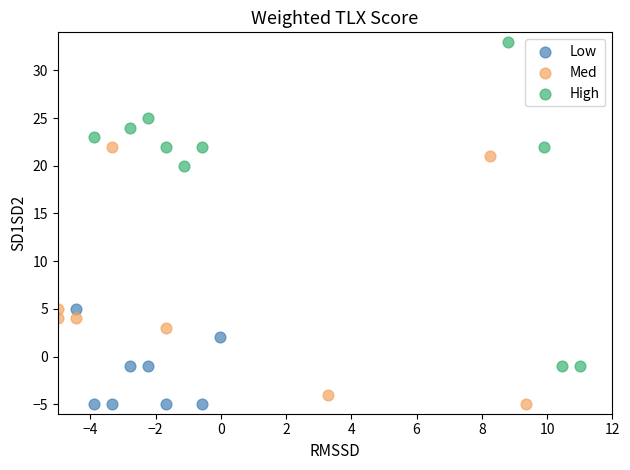

Which series has the largest Y range (max minus min)?

High